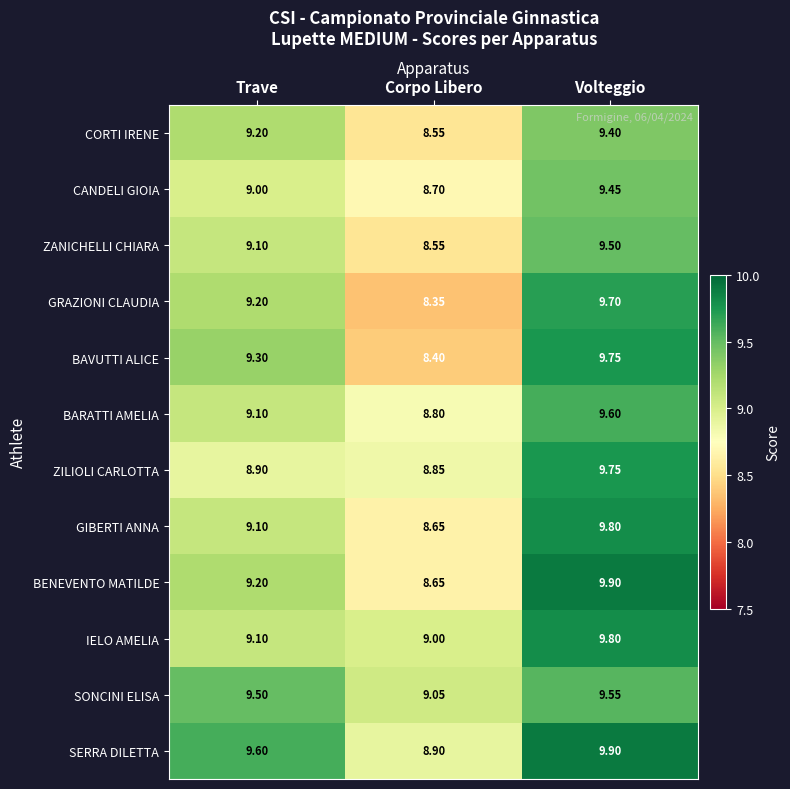

At which category does the chart reach its peak across all series?

Volteggio